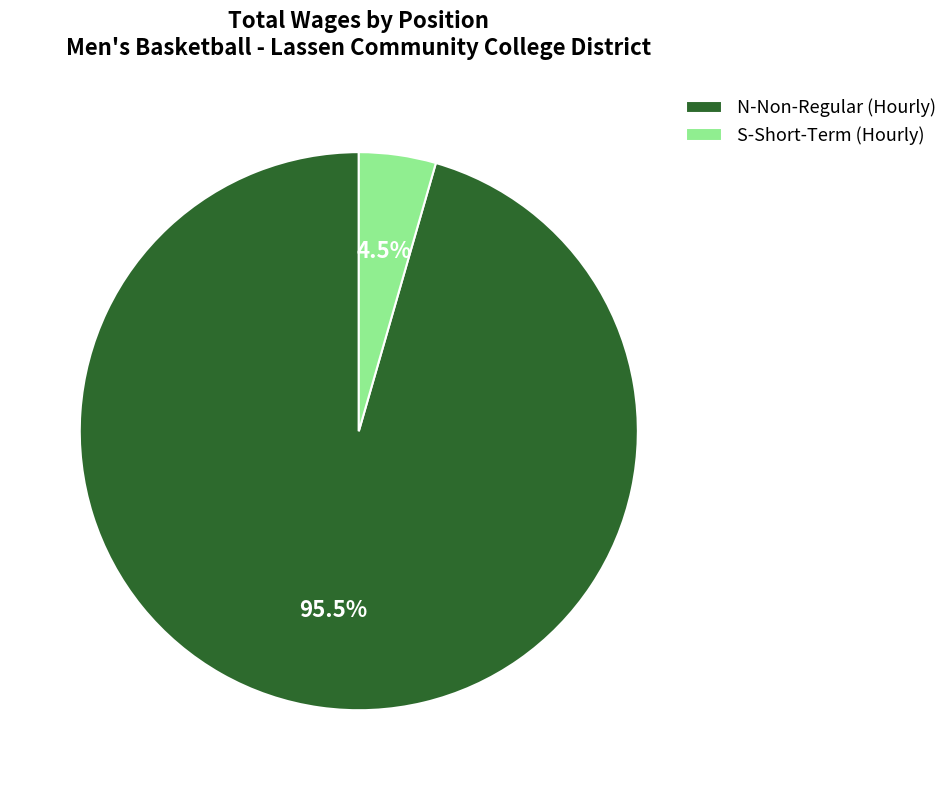

Which slice is the largest?

N-Non-Regular (Hourly)